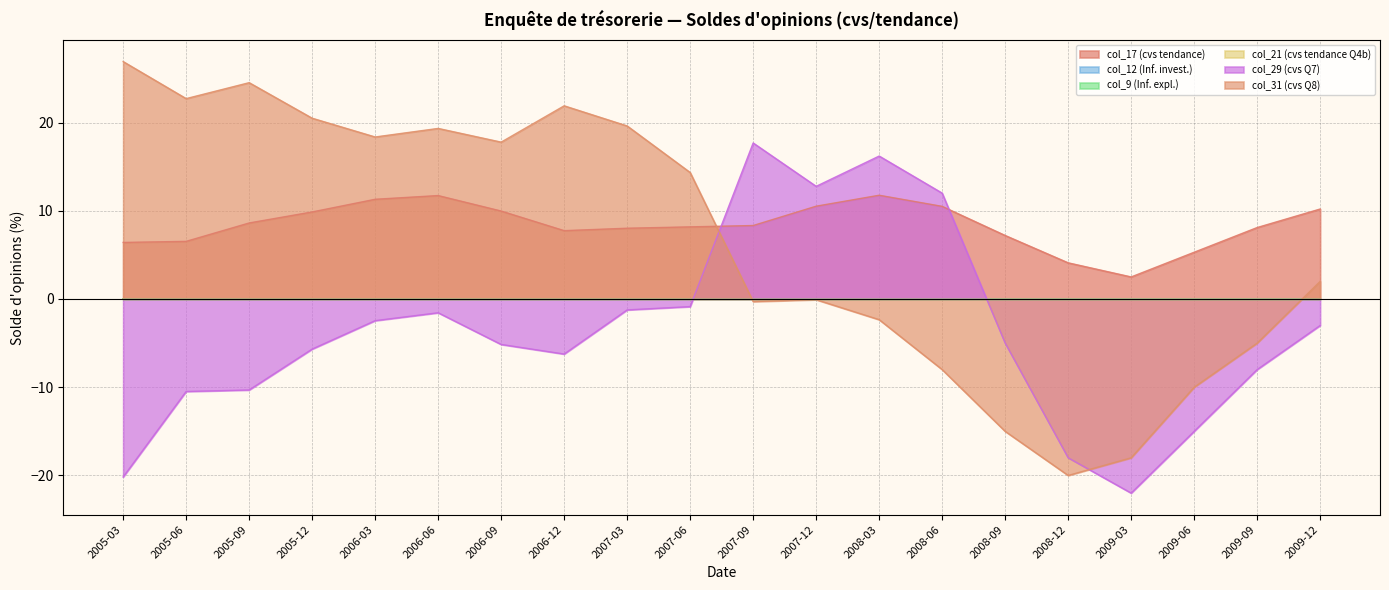

Where do col_31 (cvs Q8) and col_17 (cvs tendance) first cross each other?

2007-06 and 2007-09